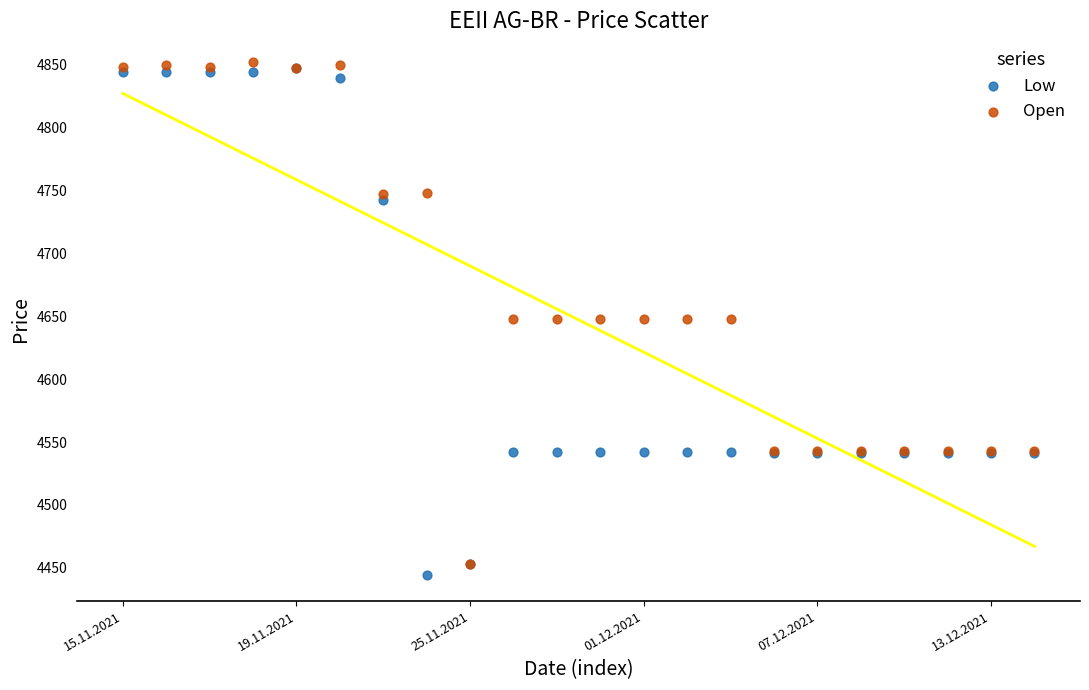

What are all the series names shown in the legend?

Low, Open